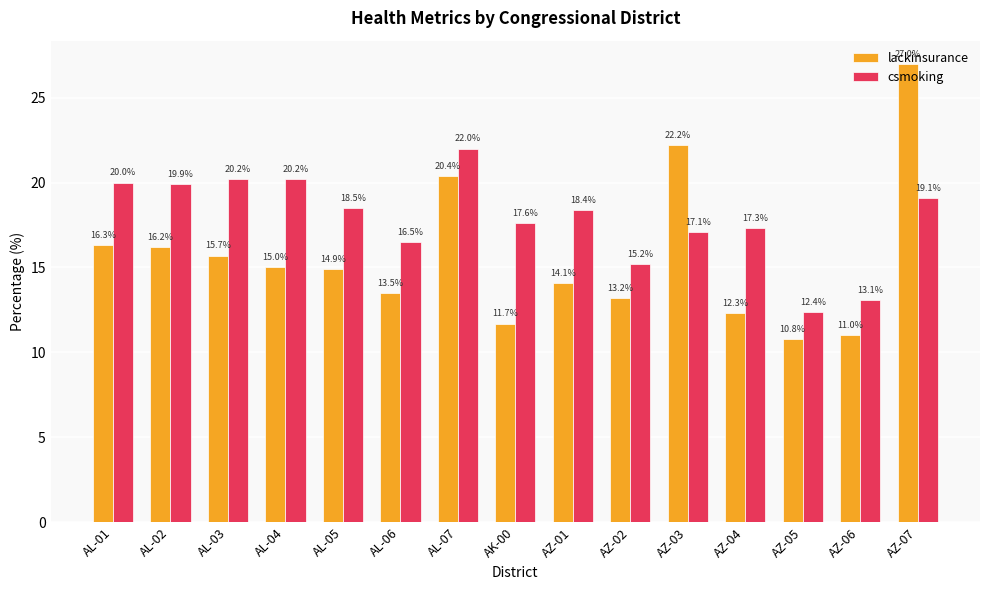

Reading right to left, extract all data points from this chart.

lackinsurance: 27.0	11.0	10.8	12.3	22.2	13.2	14.1	11.7	20.4	13.5	14.9	15.0	15.7	16.2	16.3
csmoking: 19.1	13.1	12.4	17.3	17.1	15.2	18.4	17.6	22.0	16.5	18.5	20.2	20.2	19.9	20.0